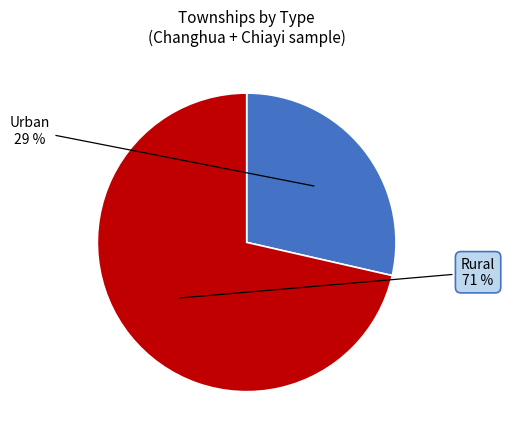

Is there a majority slice in this chart?

Yes